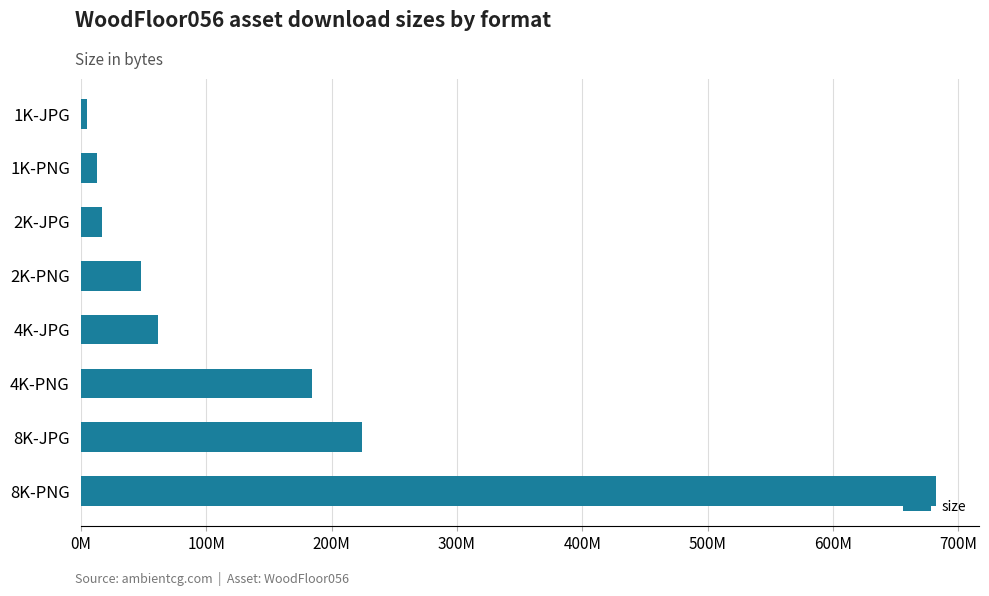

What is the sum of all values?

1235645876